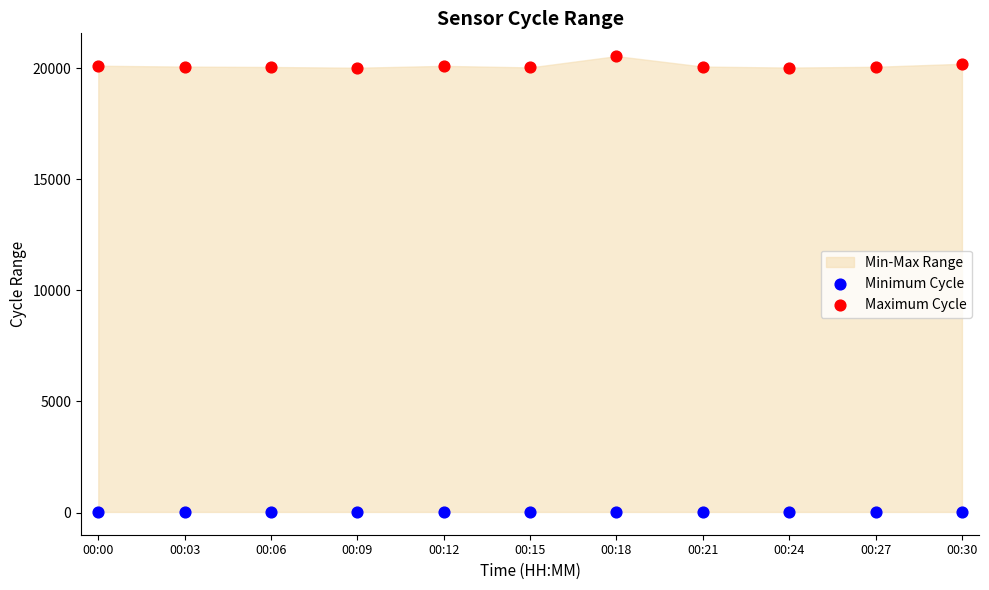

Which series contains the lowest Y value?

Minimum Cycle